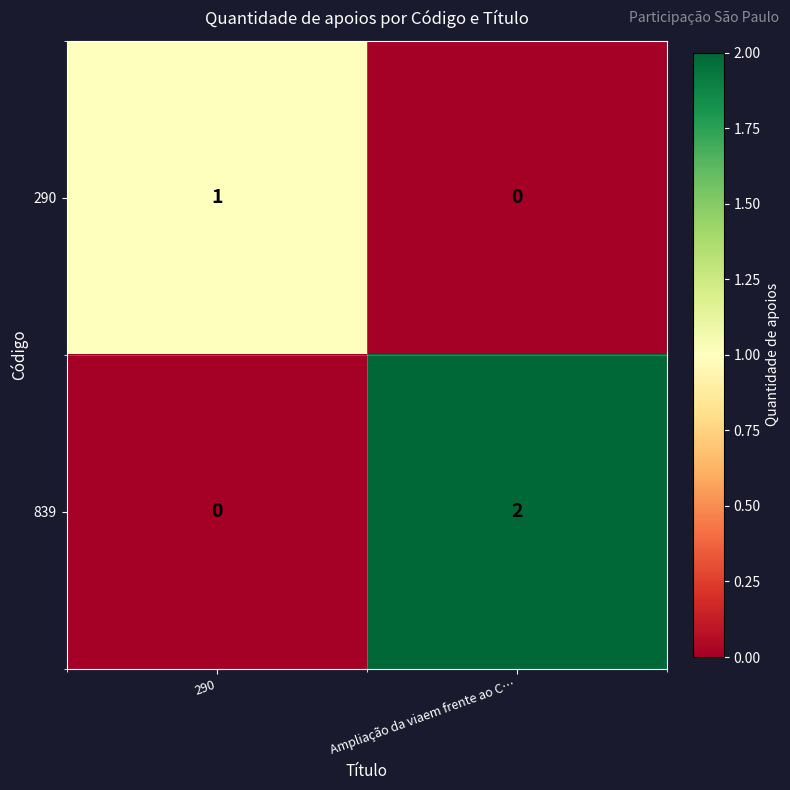

Is the value of 290 at Ampliação da viaem frente ao C… greater than the value of 839 at Ampliação da viaem frente ao C…?

No